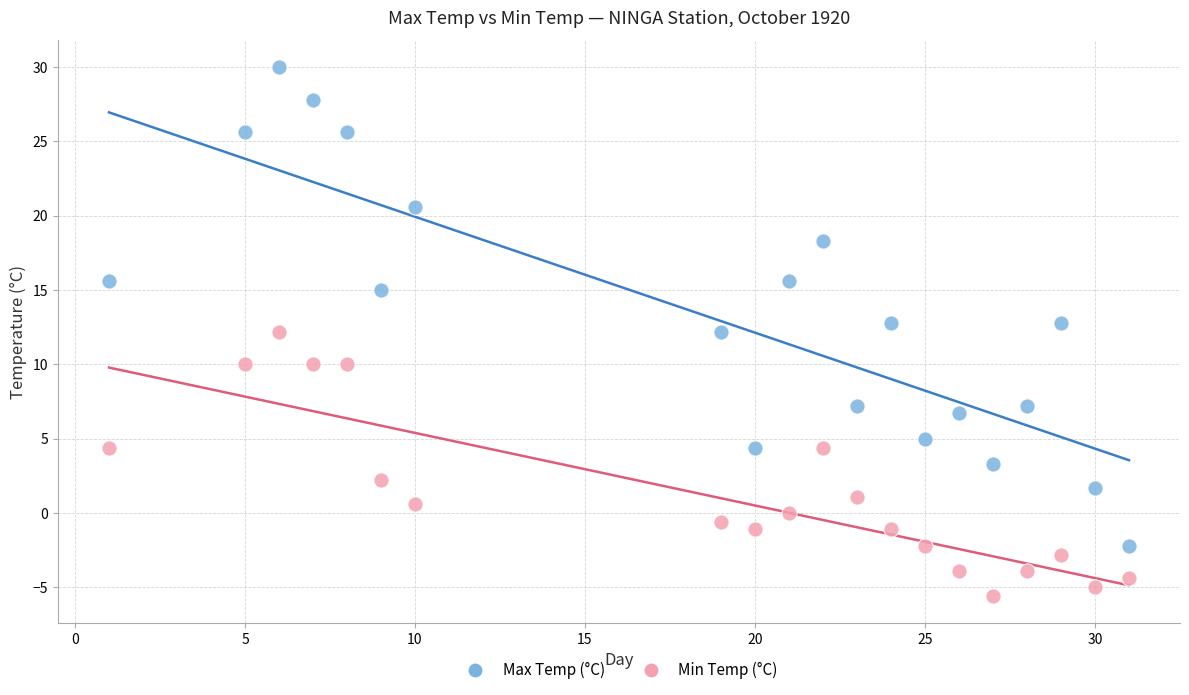

What is the X range (max minus min) for the scatter plot?

30.0